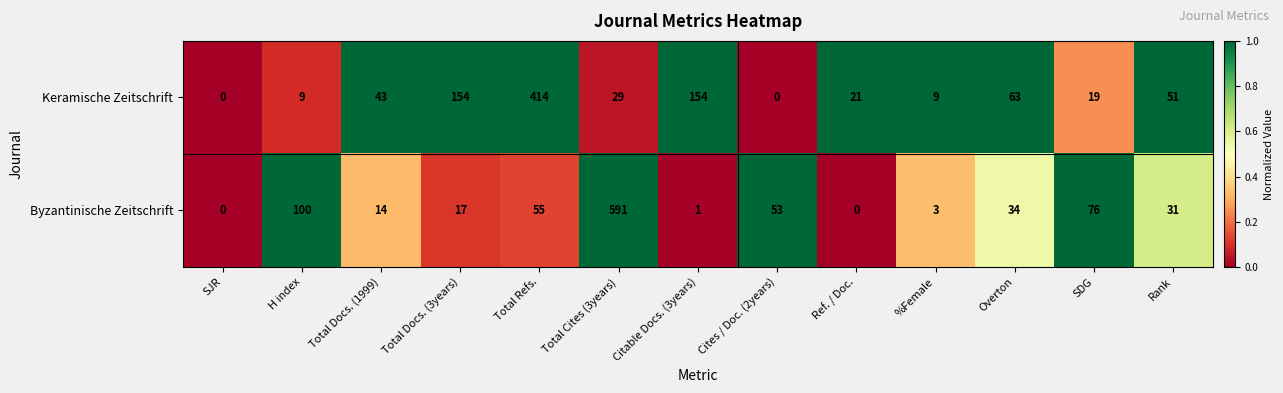

Which series has the largest total across all categories?

Byzantinische Zeitschrift